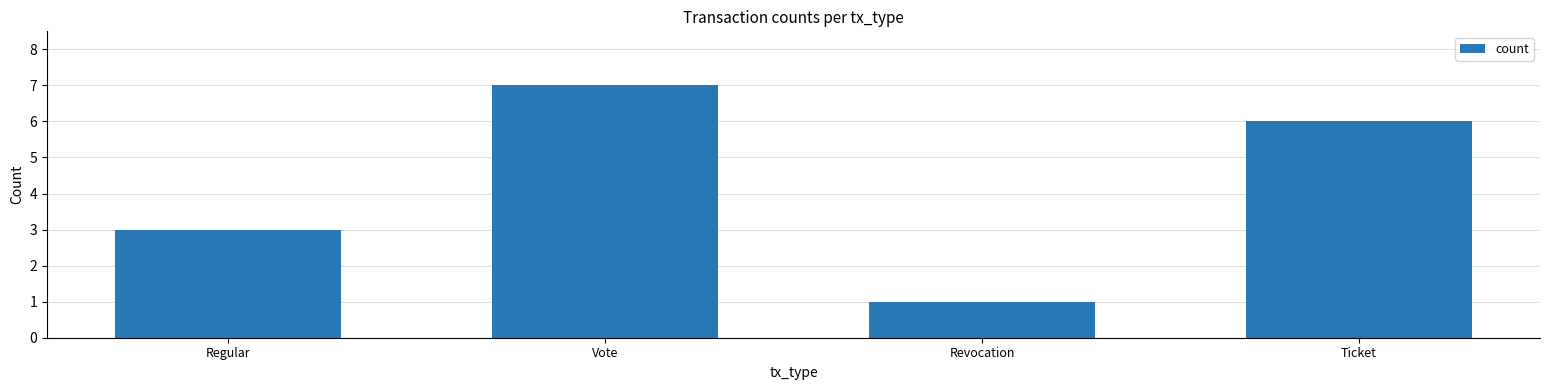

What is the greatest value displayed?

7